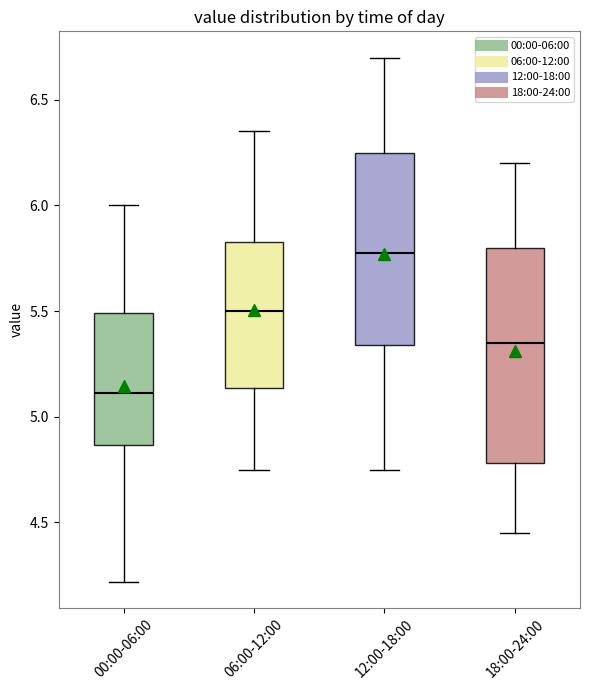

Reading left to right, read every box against the y-axis: the position of its median line, the range the box covers, and the ends of its whiskers. The values are not printed on the chart, so give them approximately, as read against the axis.

00:00-06:00: median 5.10, box 4.85 to 5.50, whiskers 4.20 to 6.00
06:00-12:00: median 5.50, box 5.15 to 5.85, whiskers 4.75 to 6.35
12:00-18:00: median 5.80, box 5.35 to 6.25, whiskers 4.75 to 6.70
18:00-24:00: median 5.35, box 4.80 to 5.80, whiskers 4.45 to 6.20